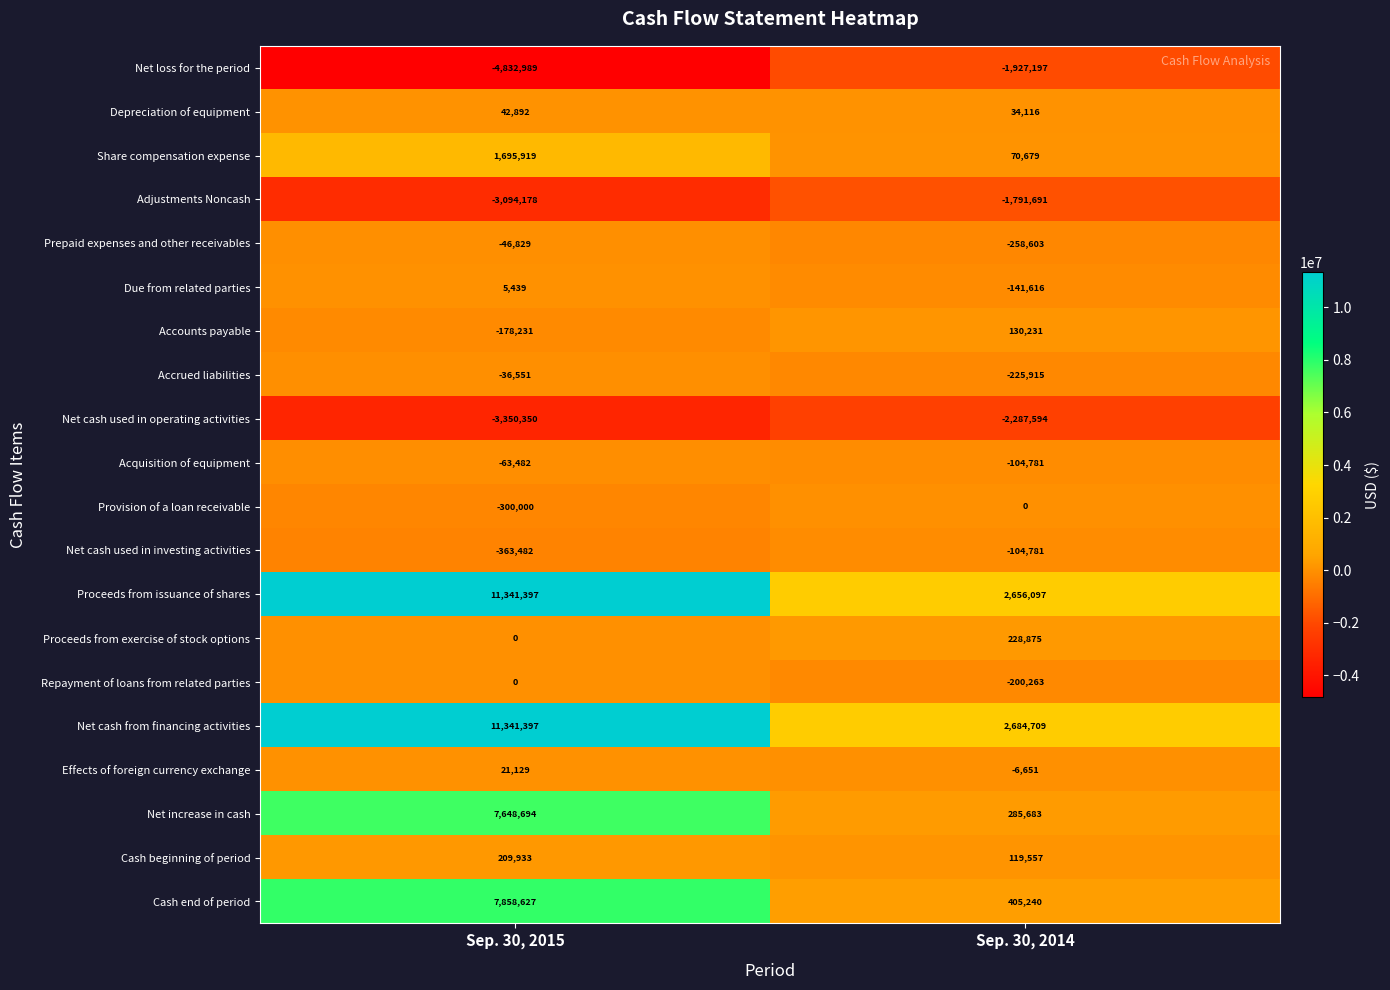

Is it true that Repayment of loans from related parties equals -111810 at Sep. 30, 2014?

False